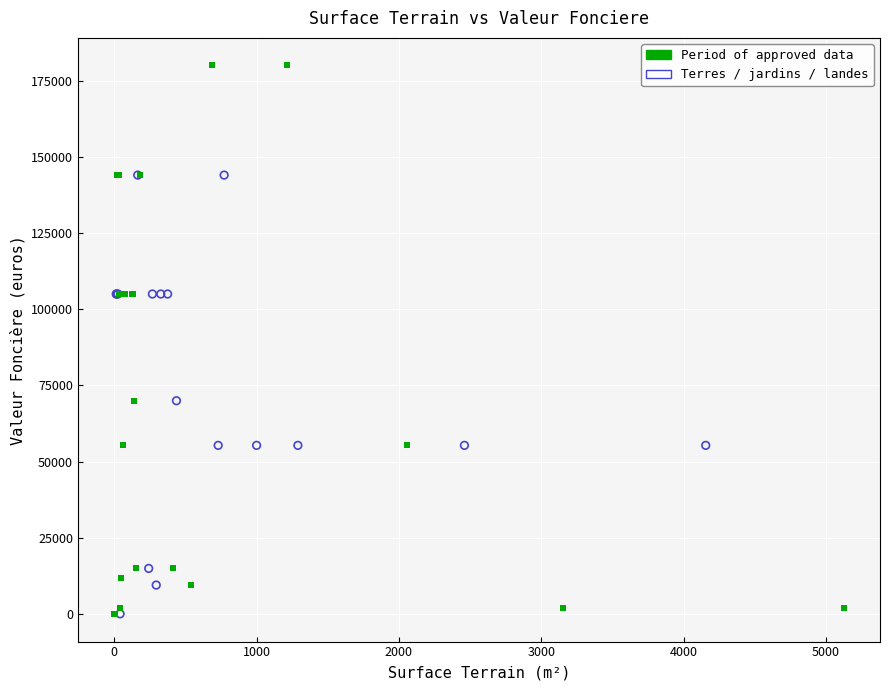

Which series contains the highest Y value?

Period of approved data